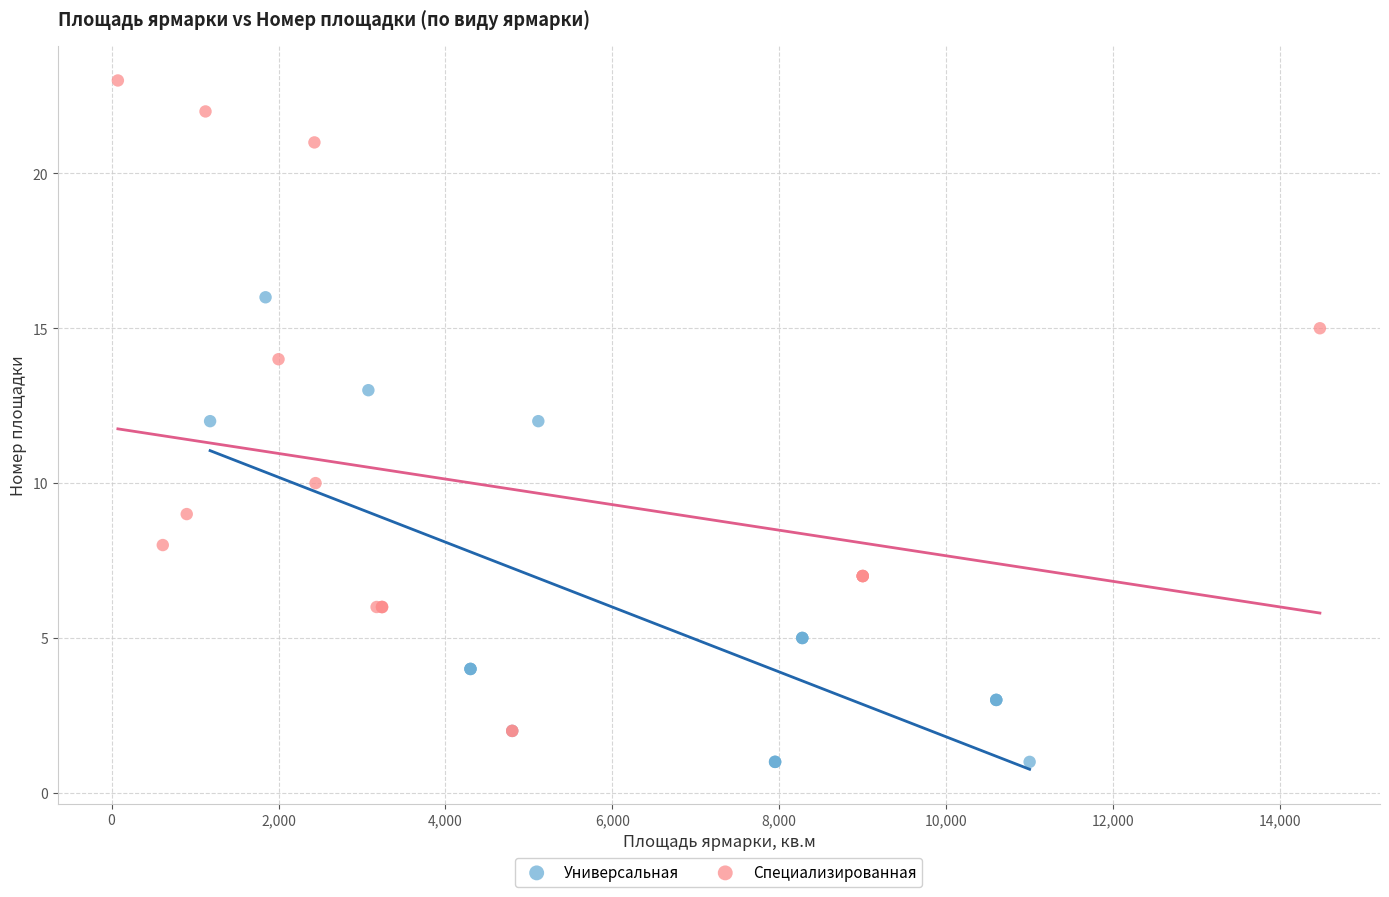

Which series reaches the maximum Y coordinate?

Специализированная